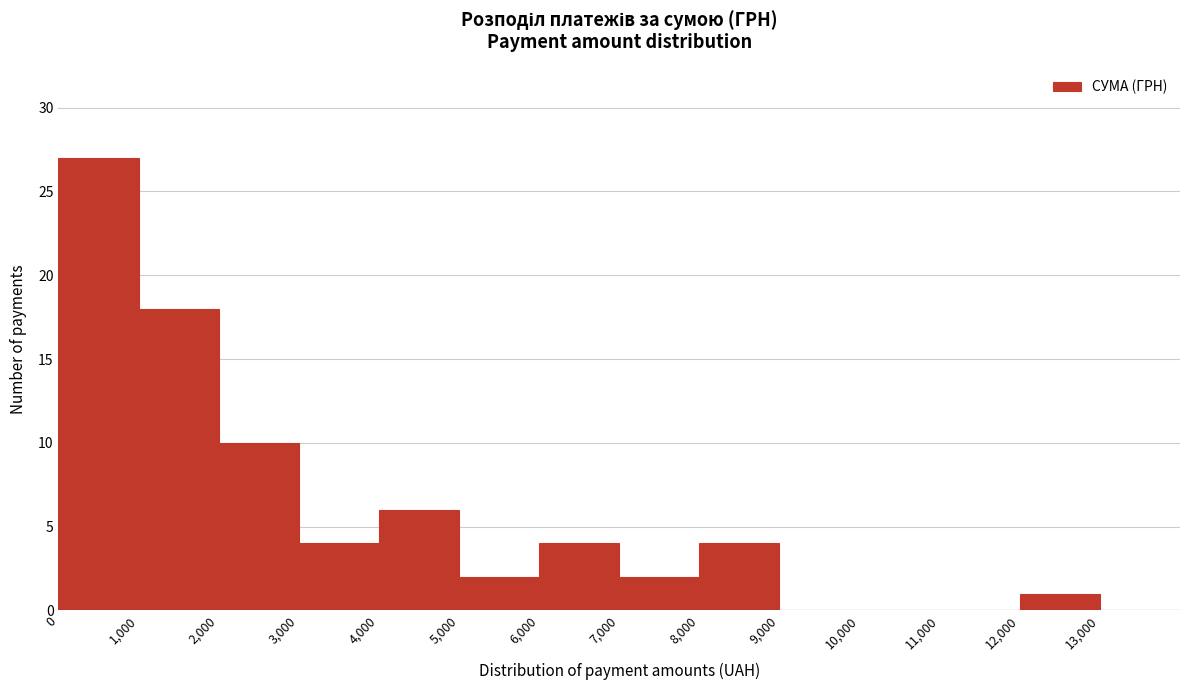

Reading left to right, transcribe this chart: for each bar, give the range it covers on the x-axis and its height. The values are not printed on the chart, so give them approximately, as read against the axis.

0 to 1000: 27
1000 to 2000: 18
2000 to 3000: 10
3000 to 4000: 4
4000 to 5000: 6
5000 to 6000: 2
6000 to 7000: 4
7000 to 8000: 2
8000 to 9000: 4
9000 to 10000: 0
10000 to 11000: 0
11000 to 12000: 0
12000 to 13000: 1
13000 to 14000: 0